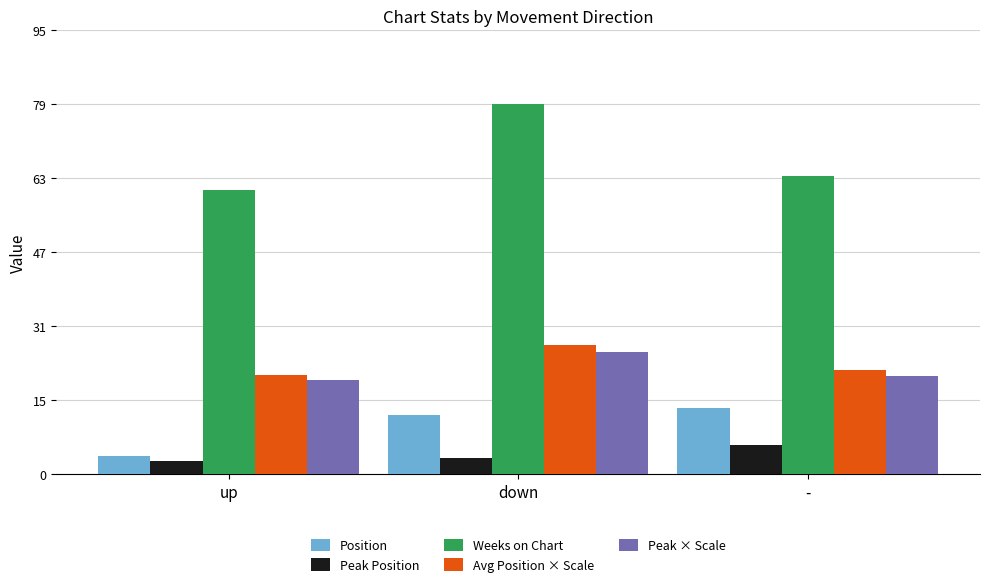

Is it true that Weeks on Chart equals 79.3 at down?

True